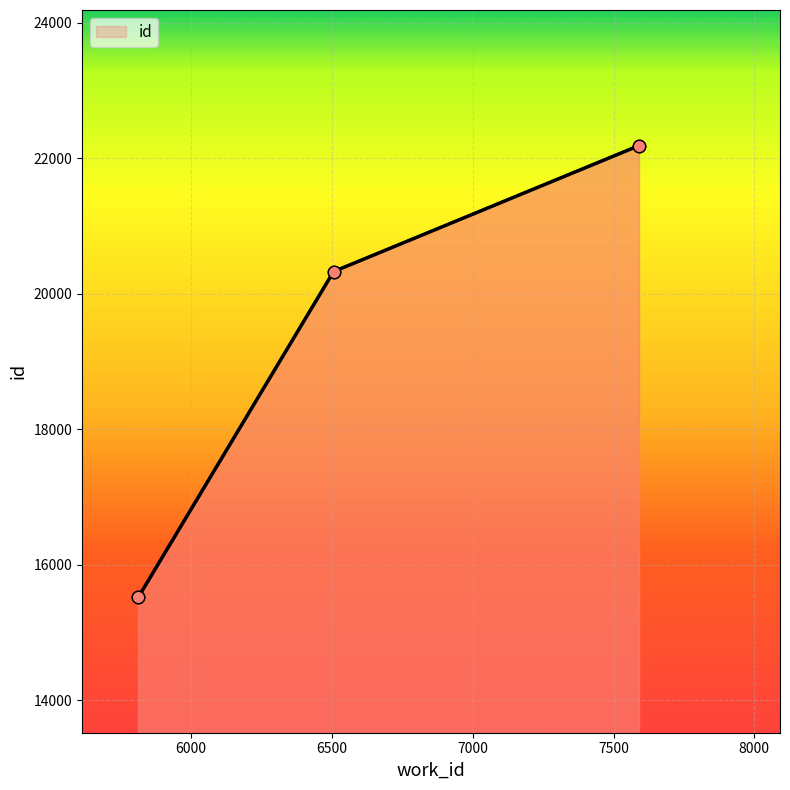

Approximately how many times larger is the value at 7591 compared to 6506?

1.1